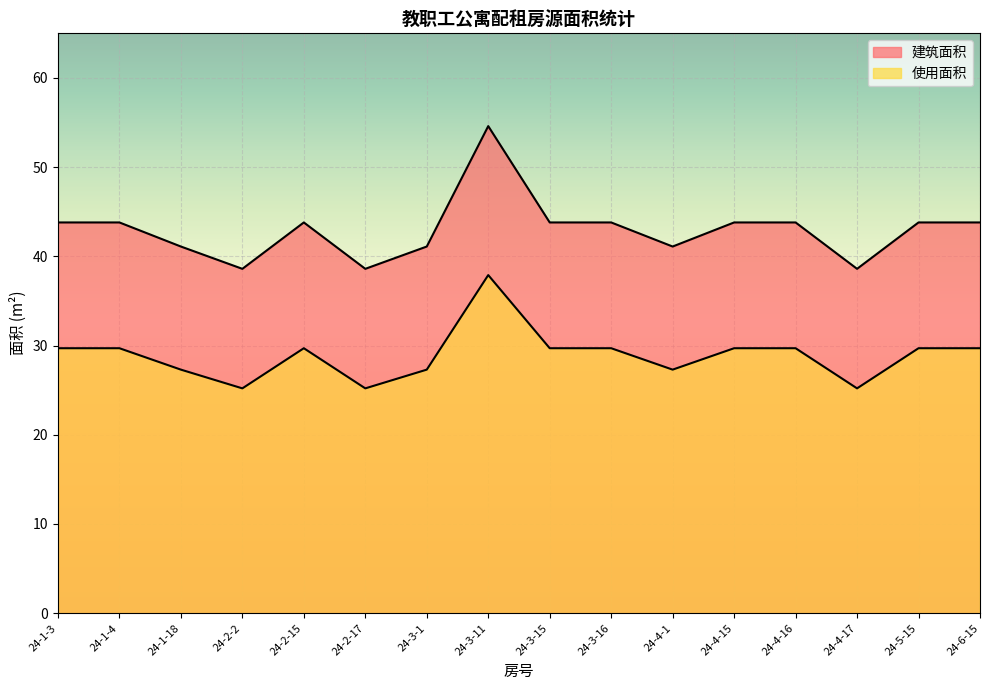

Which category has the highest value in the 使用面积 series?

24-3-11